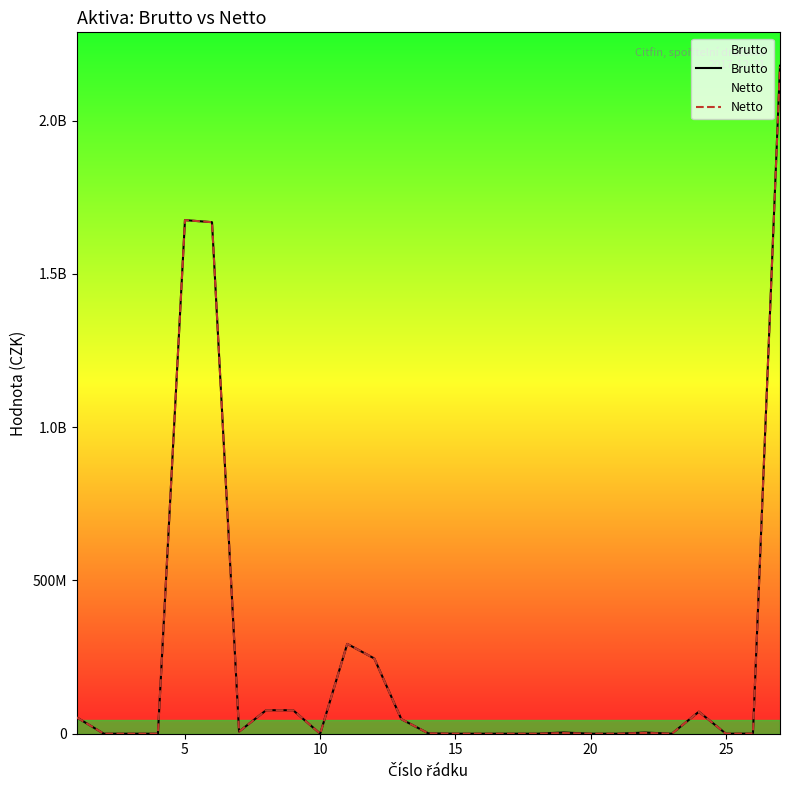

The value of Netto at 8 is 134397315. True or false?

False